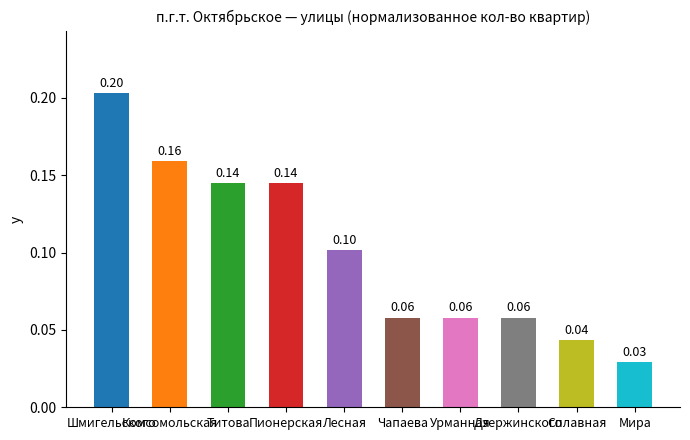

How many bars are there in total?

10